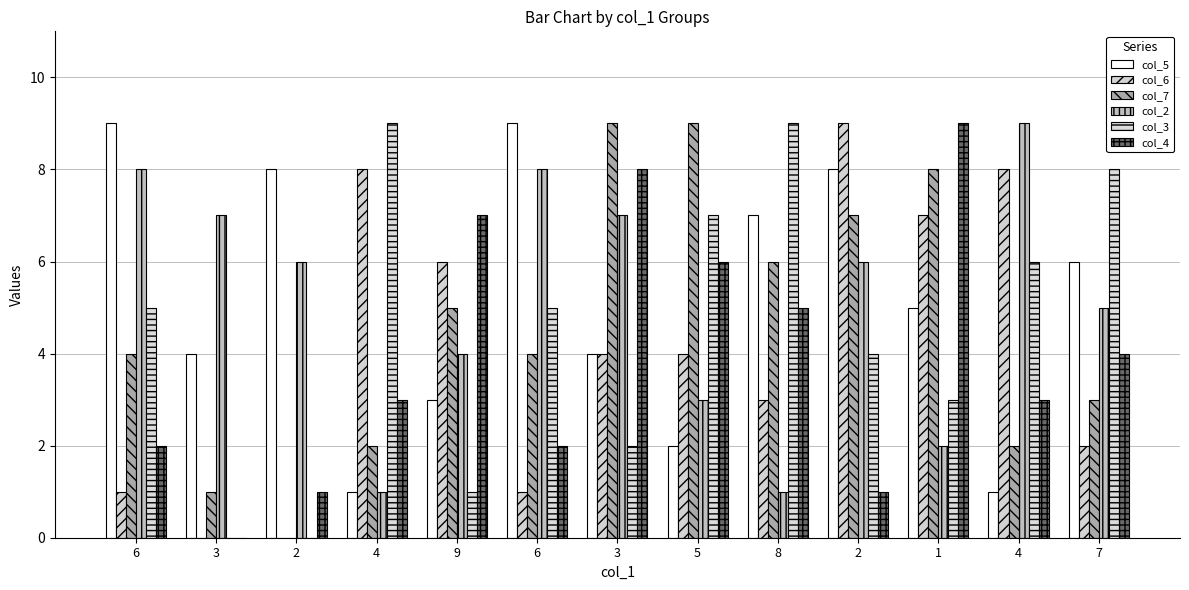

Rank the series at 5 from highest to lowest value.

col_7, col_3, col_4, col_6, col_2, col_5